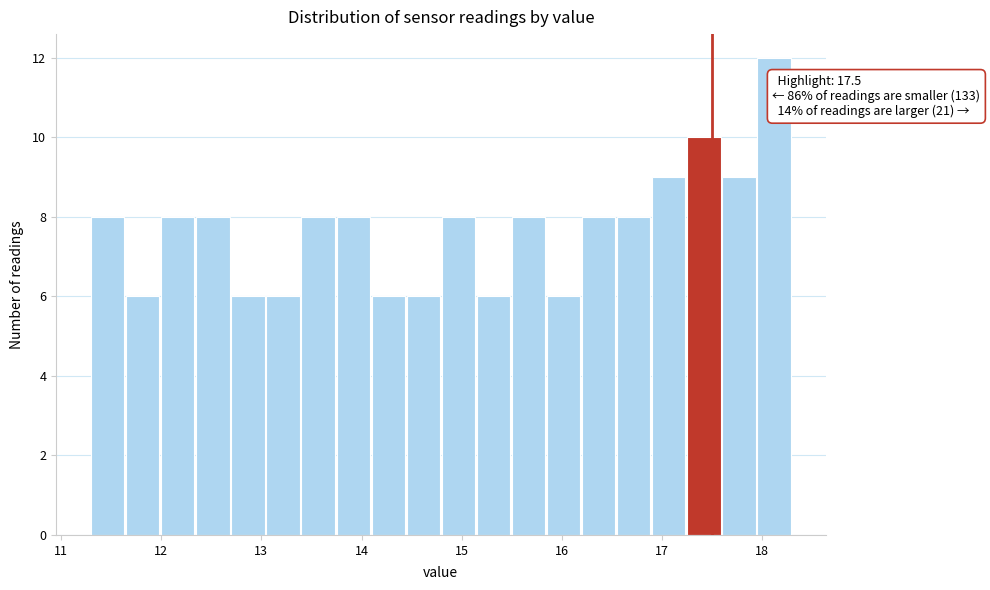

Read against the x-axis, roughly where is the centre of the tallest bar?

18.1